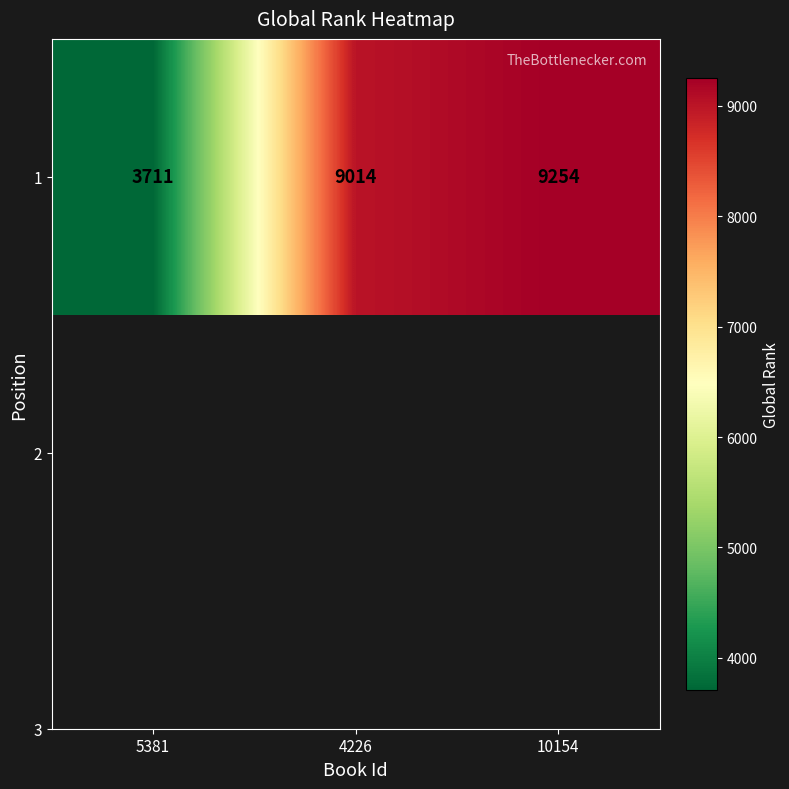

Reading left to right, list all the values displayed in this chart.

5381=3711	4226=9014	10154=9254